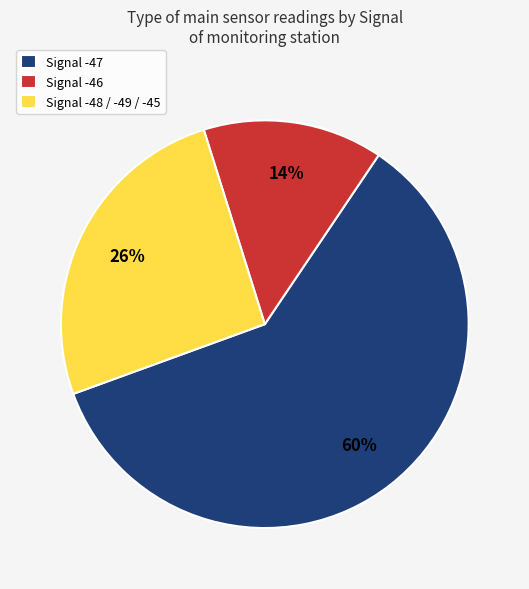

To the nearest percent, what percentage of the pie is Signal -47?

60%